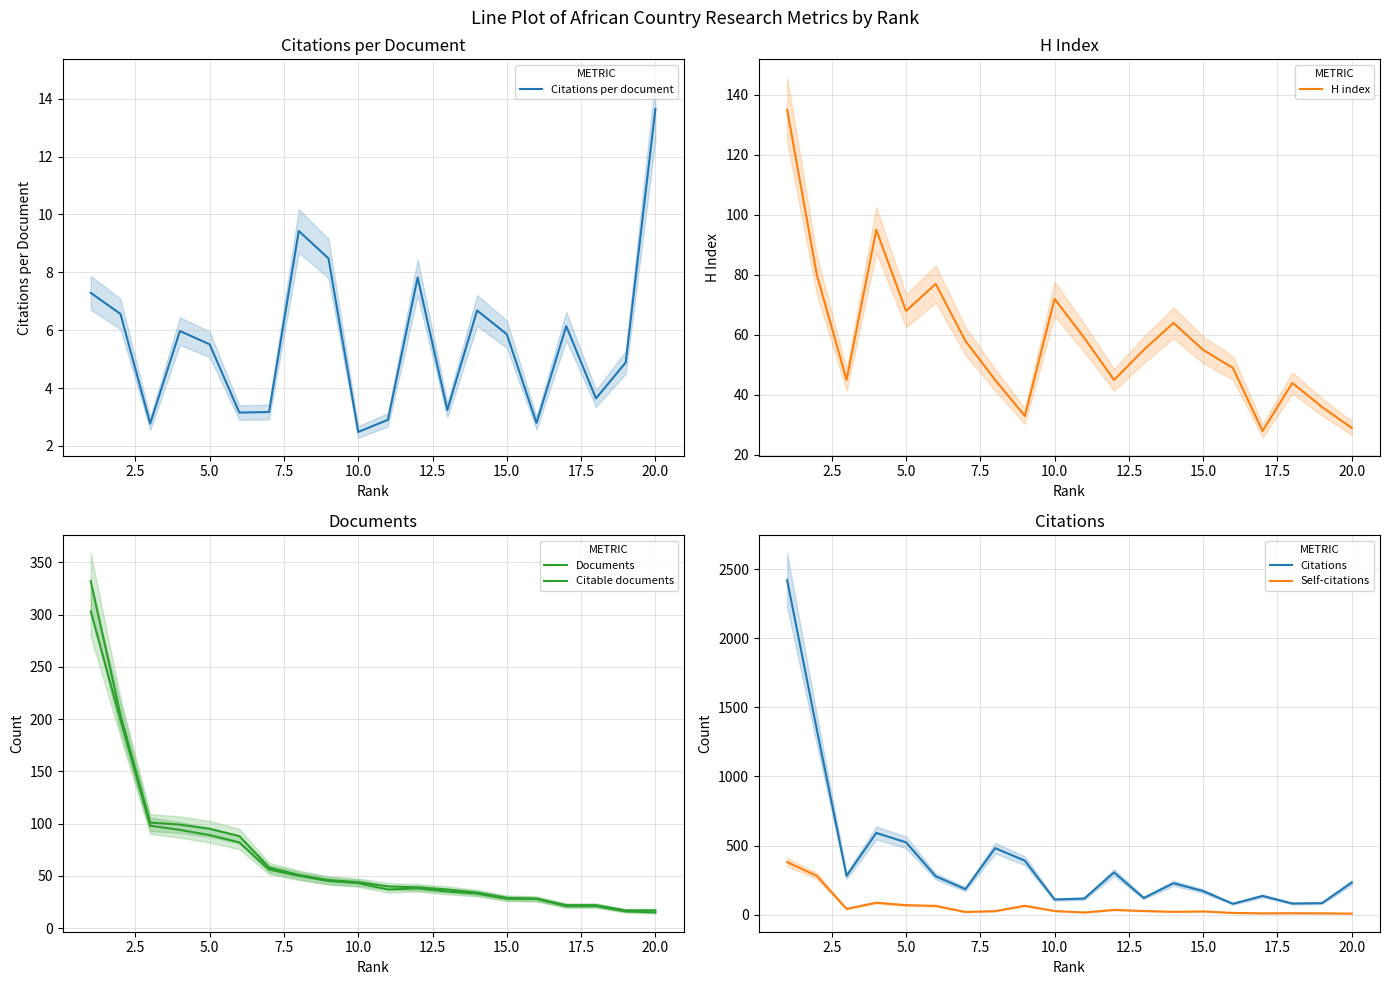

True or false: Self-citations and Citations intersect in this chart.

False